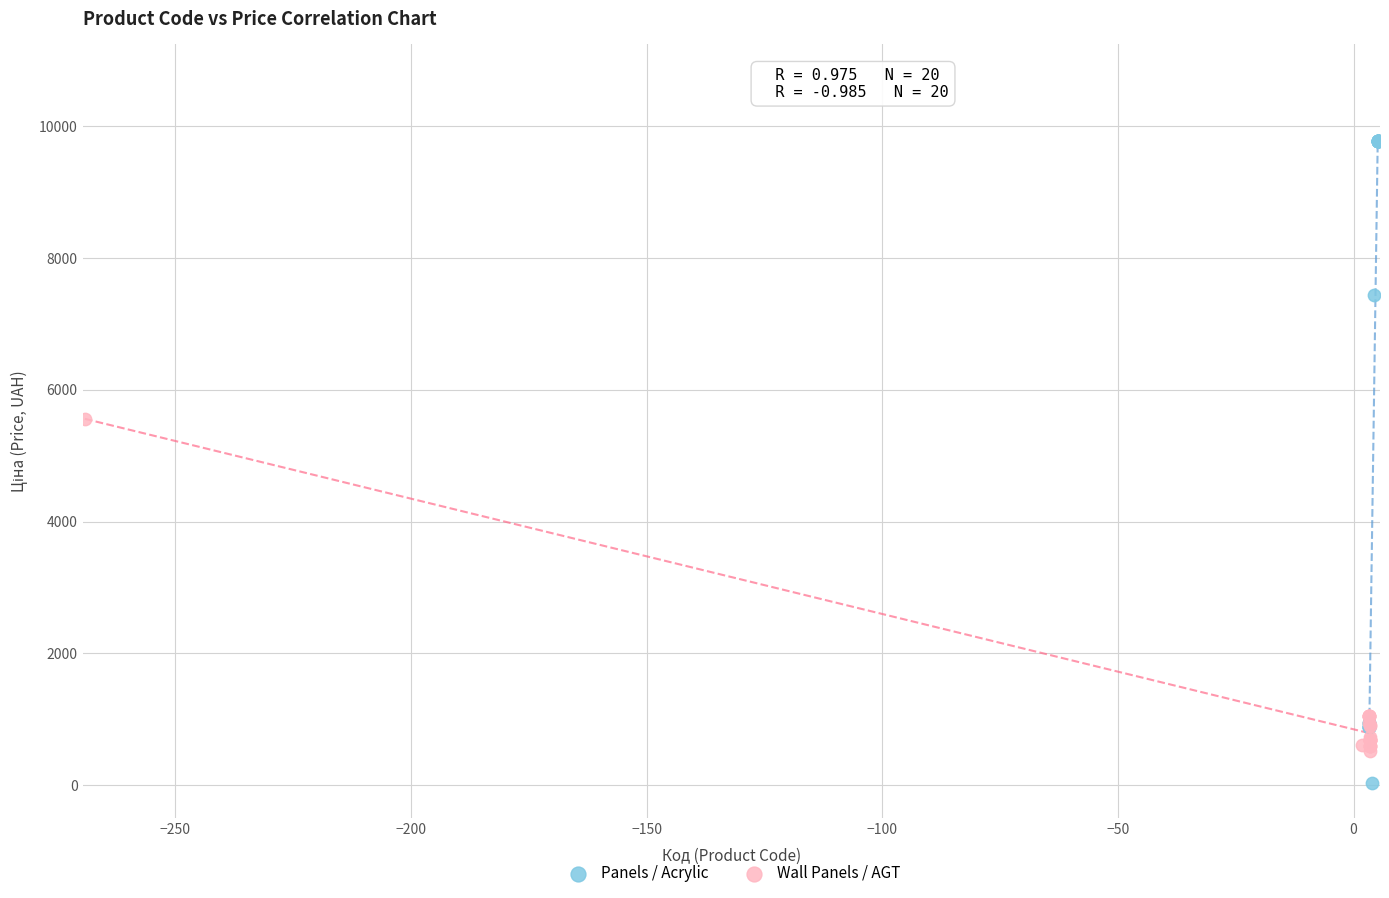

Which series reaches the maximum Y coordinate?

Panels / Acrylic